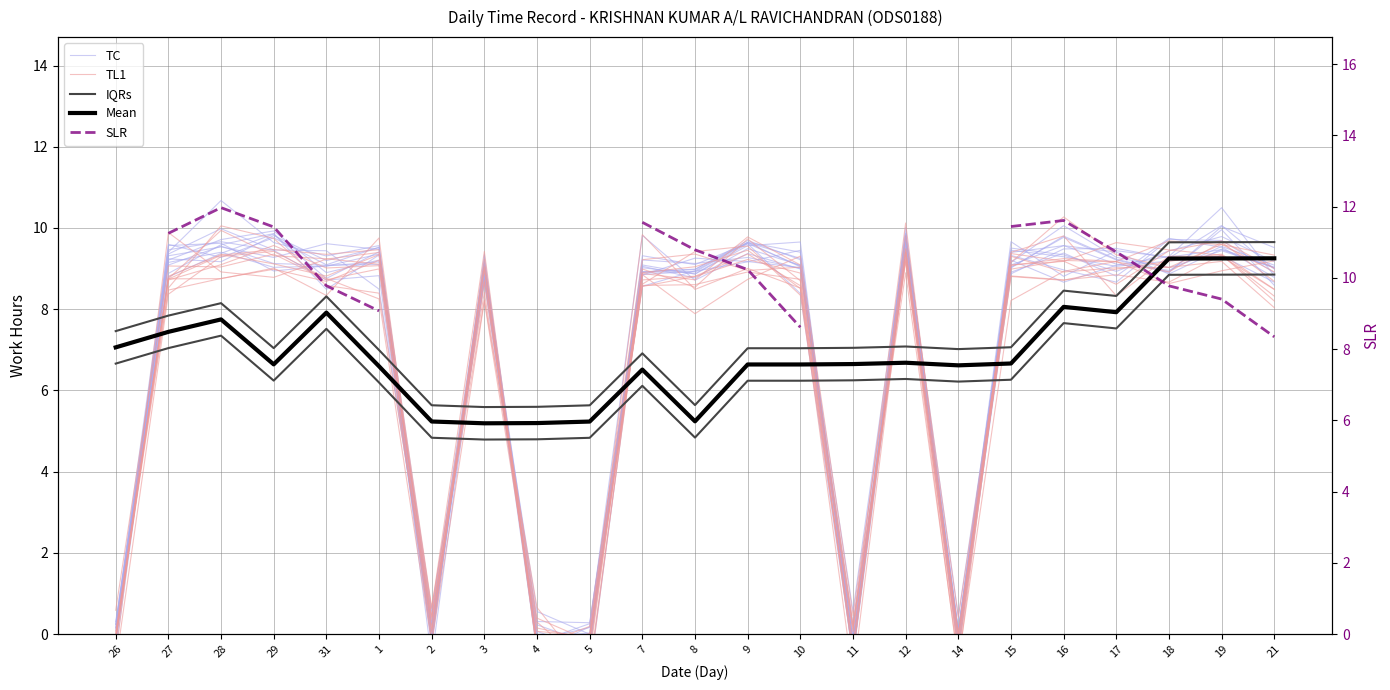

What is the value of the IQRs point at the 4th from the left?

7.0